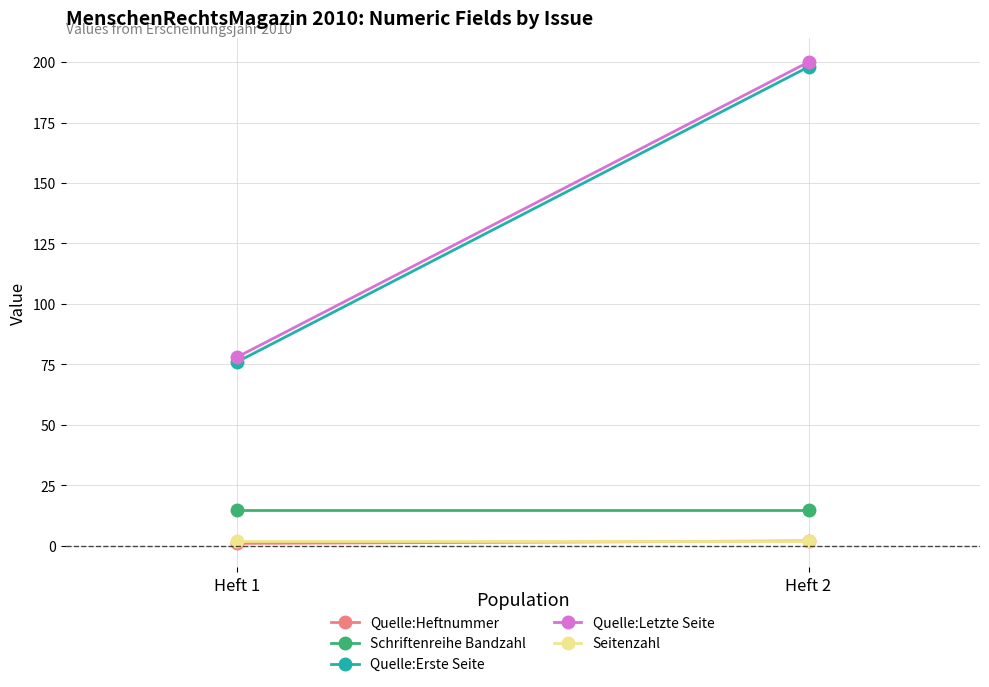

At which category is the sum across all series the highest?

Heft 2